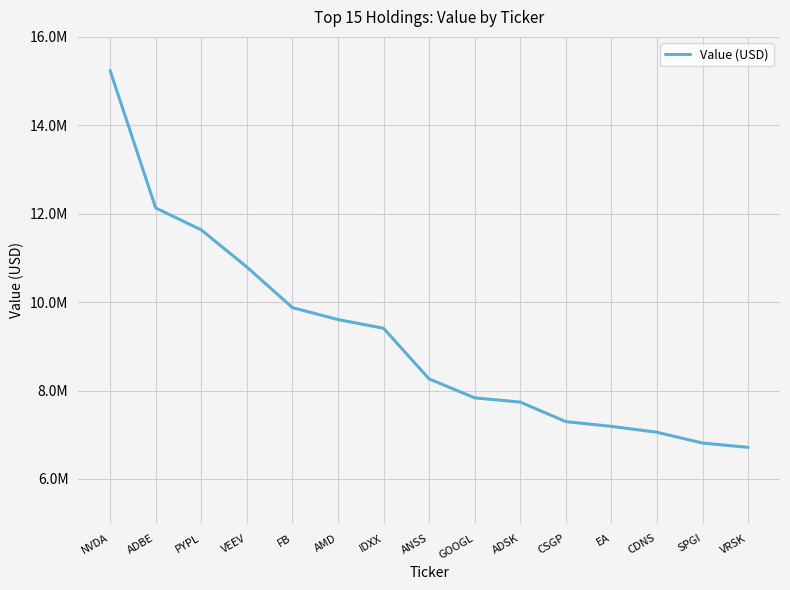

Is this an area chart (filled region under the line)?

No